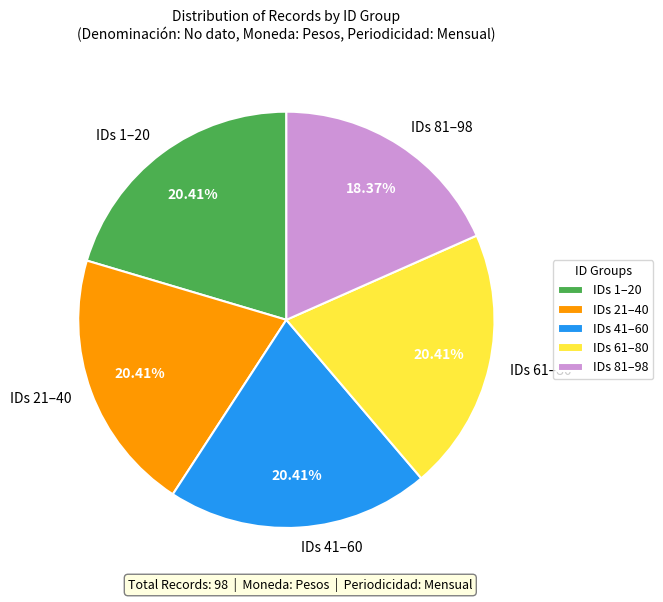

Which category has the smallest portion of the pie?

IDs 81–98